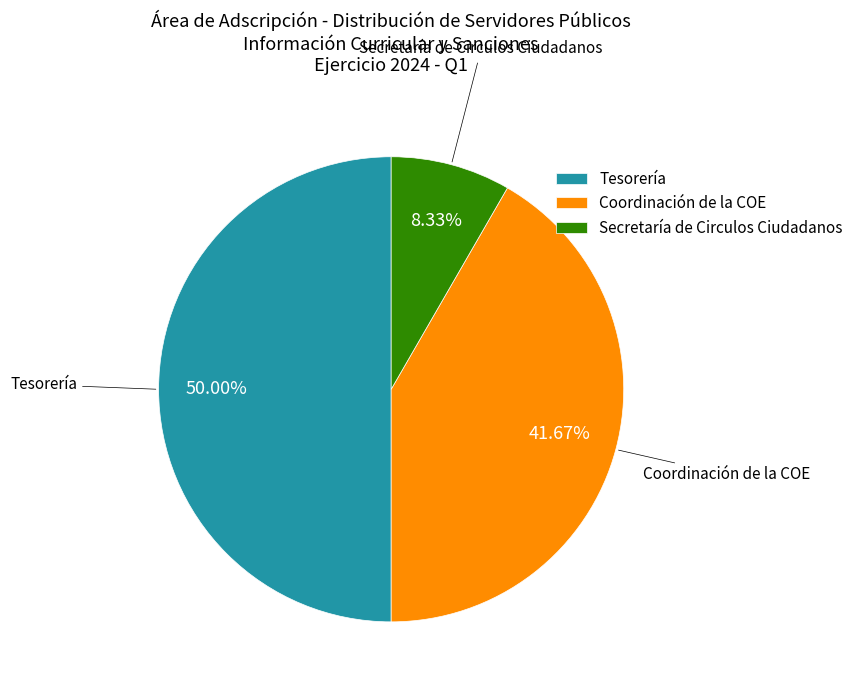

To the nearest percent, what portion does Coordinación de la COE represent?

42%